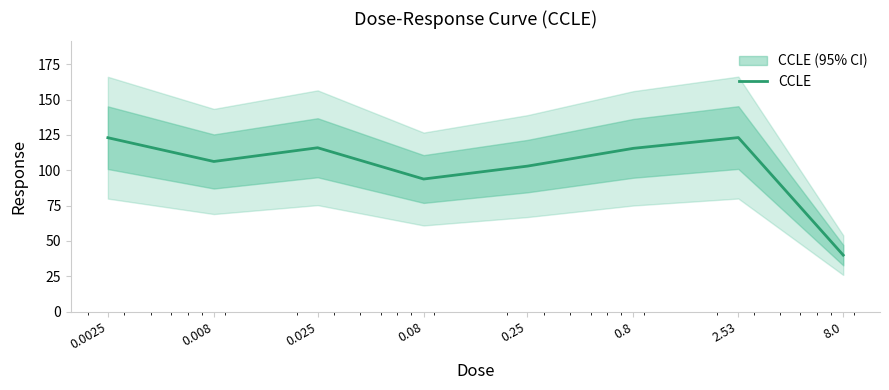

How many series are shown in this chart?

1